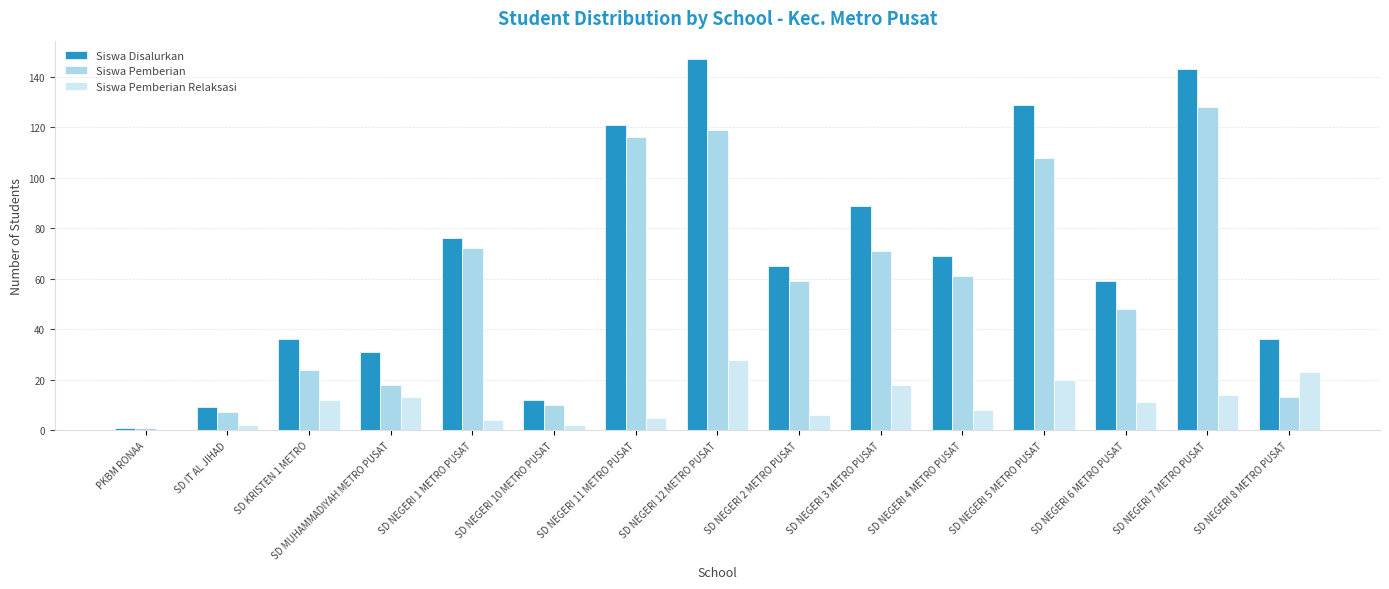

Which series has the largest total across all categories?

Siswa Disalurkan